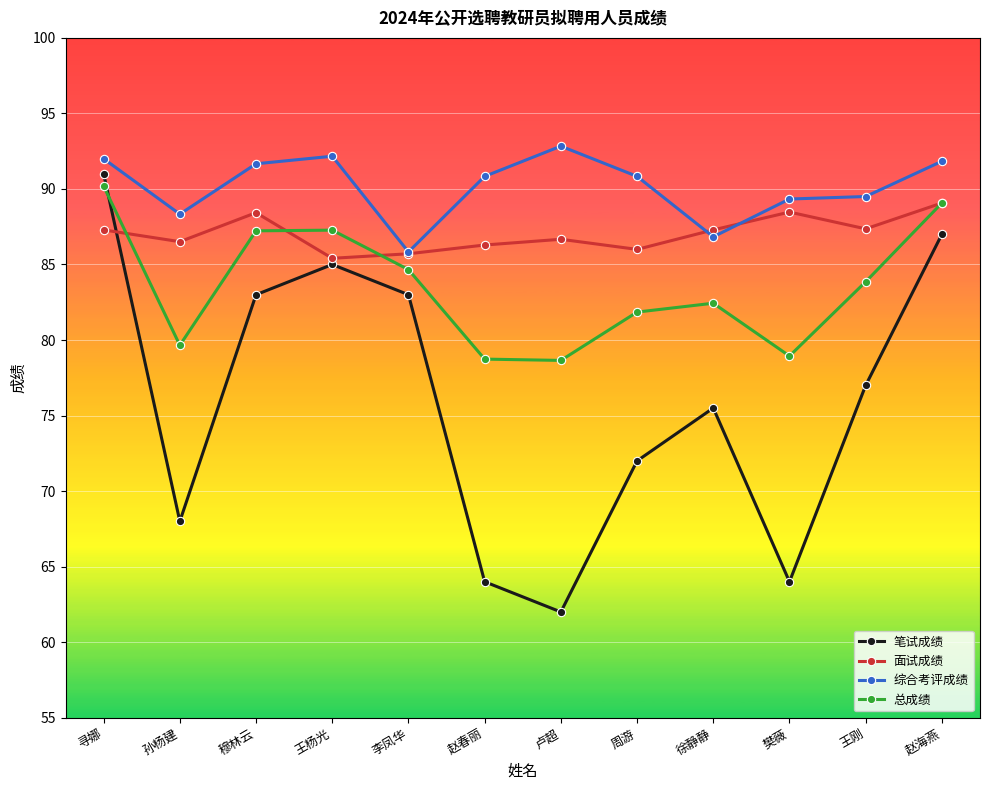

Where does the 面试成绩 series first go above 87?

寻娜